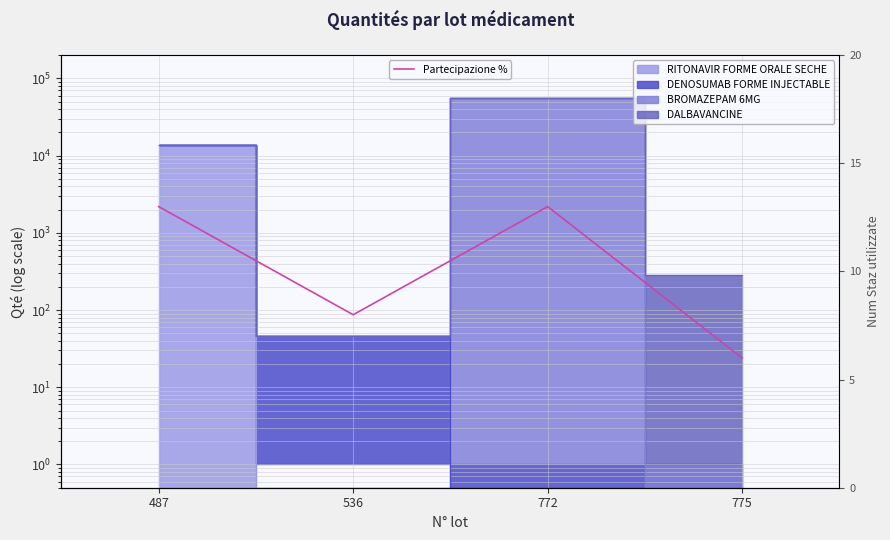

Which has a higher value, 487 or 775?

487